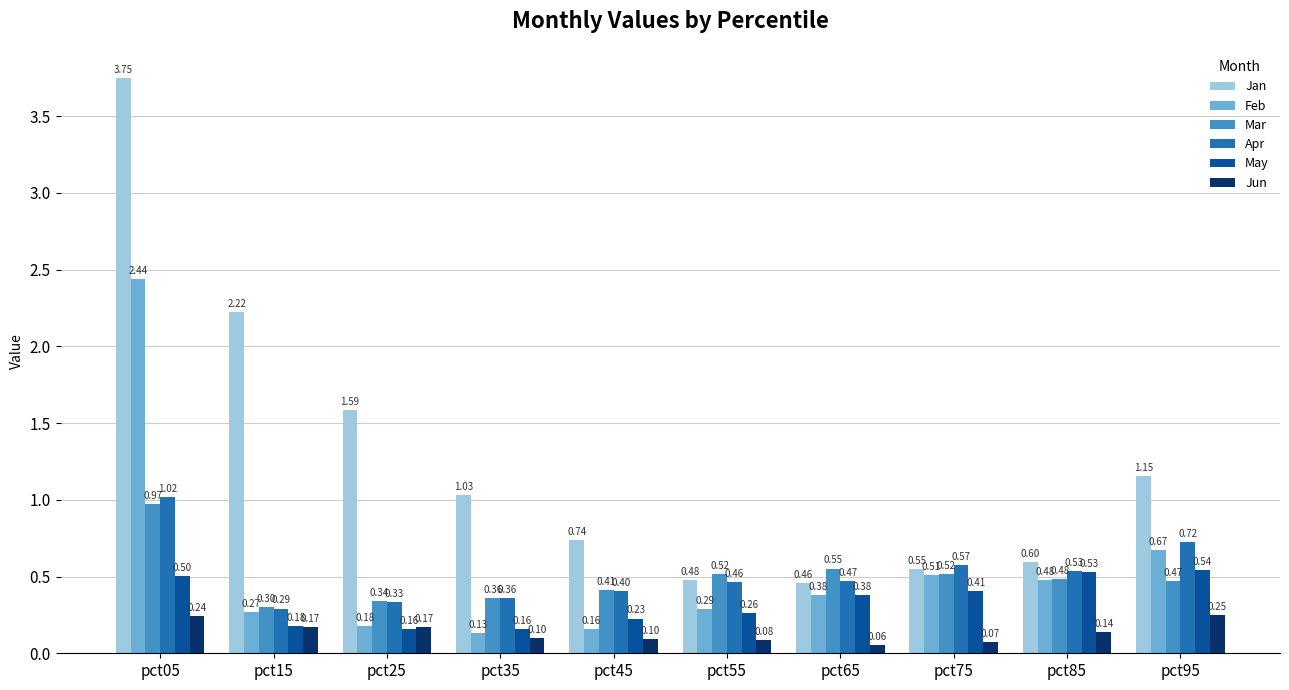

How many data points does each series have?

10